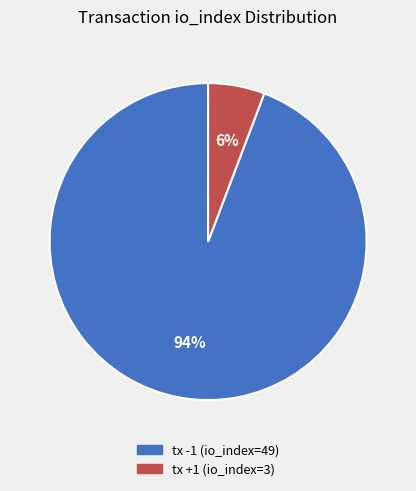

Is there any slice that represents more than half of the pie?

Yes